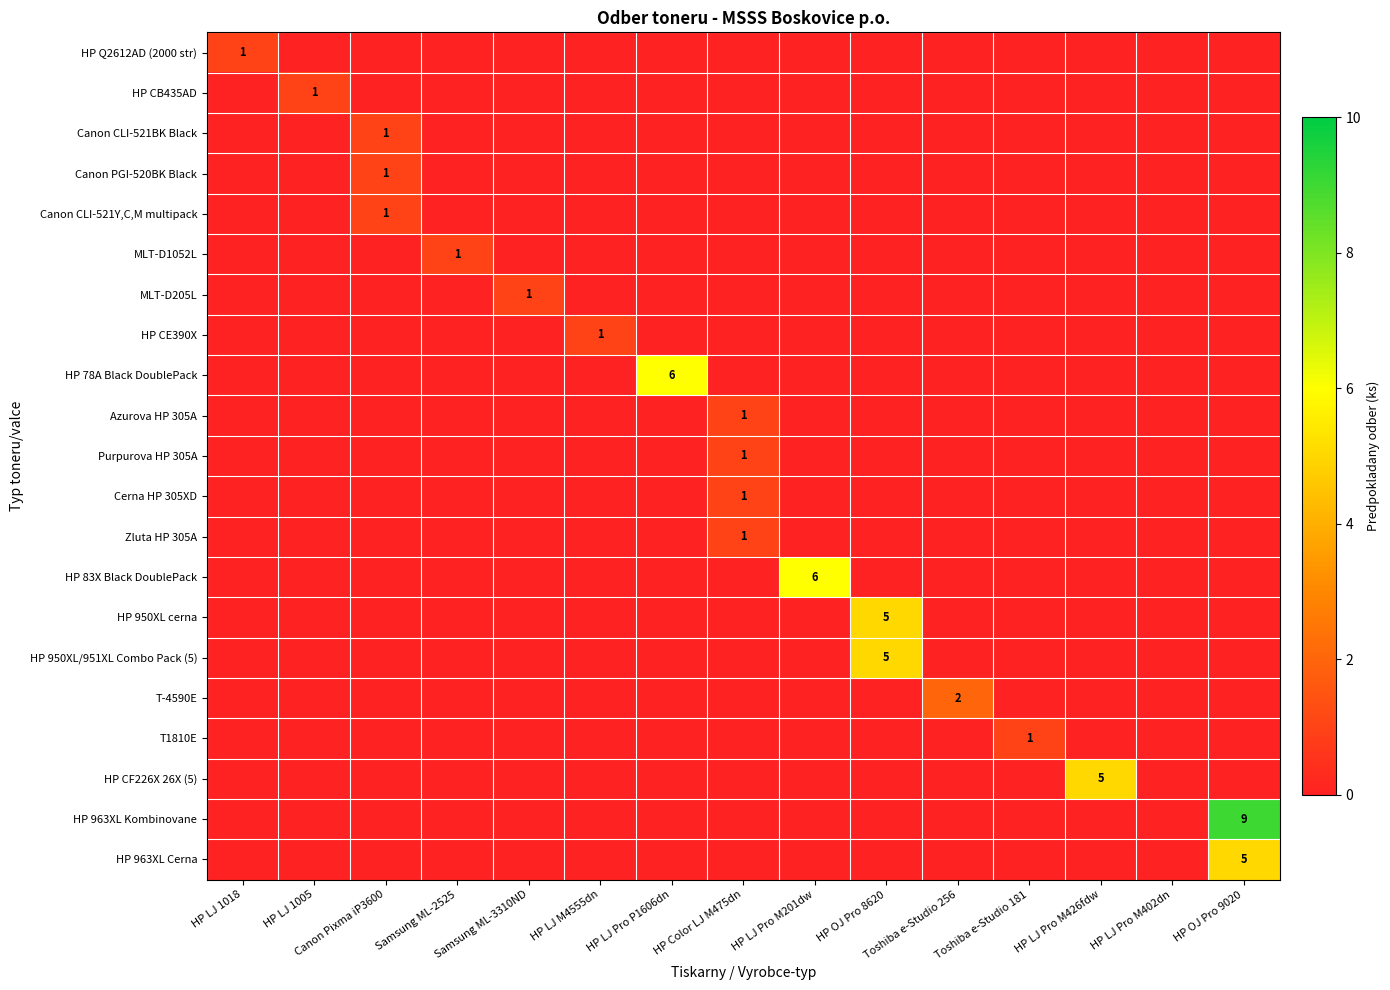

Between HP LJ 1018 and Toshiba e-Studio 181, which is larger?

HP LJ 1018